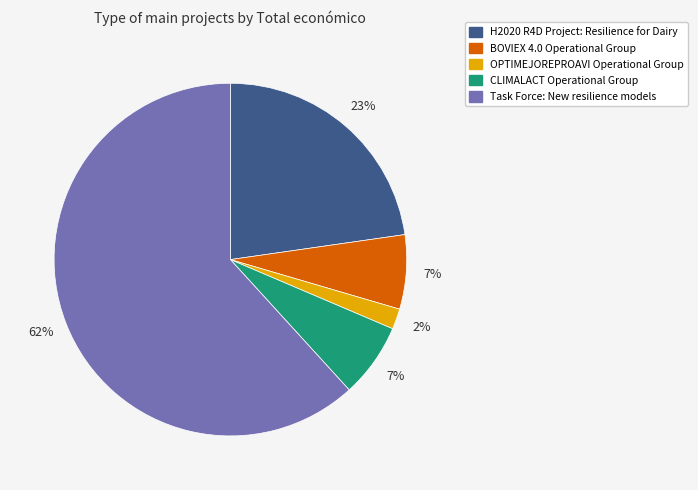

How many slices are in this pie chart?

5